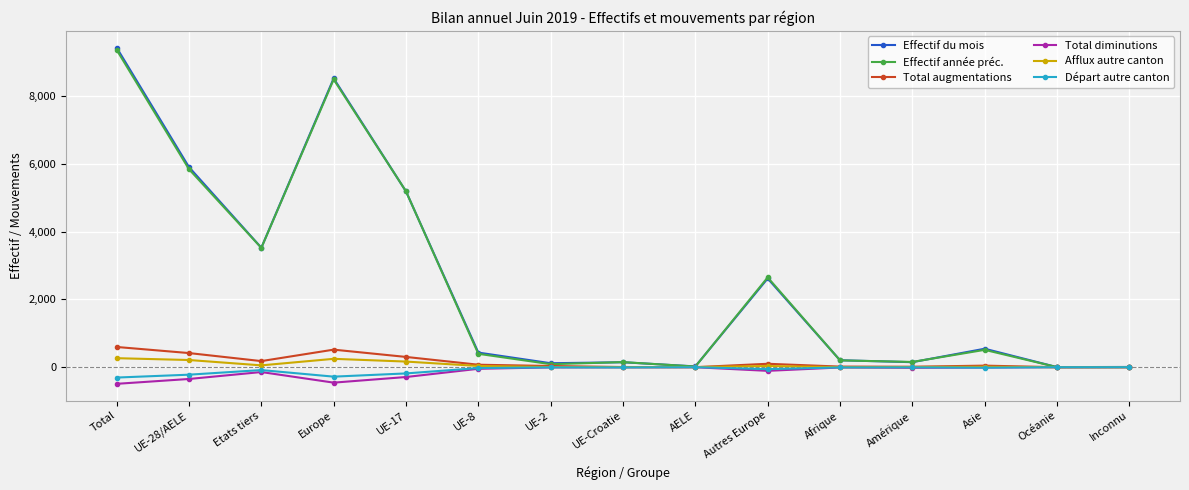

Is it true that Total diminutions equals -143 at Etats tiers?

True